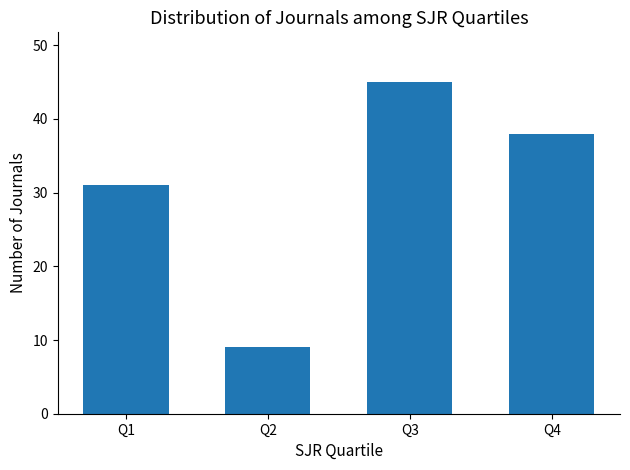

How many values are below 38?

2